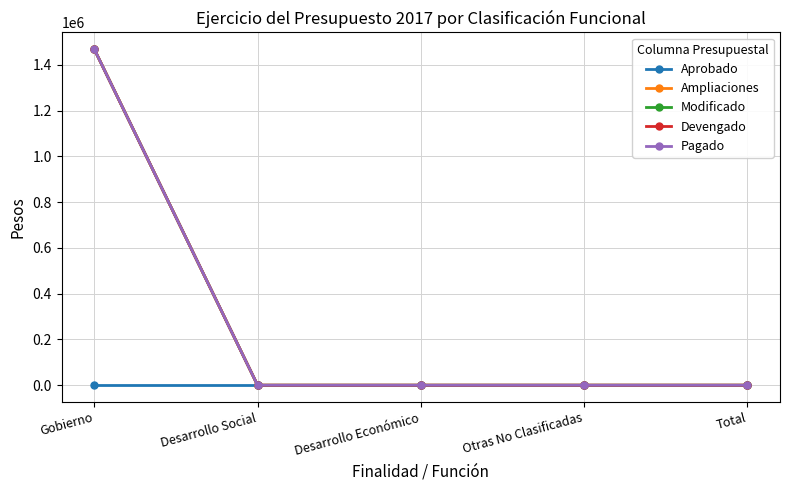

How many positive values does the Modificado series have?

1